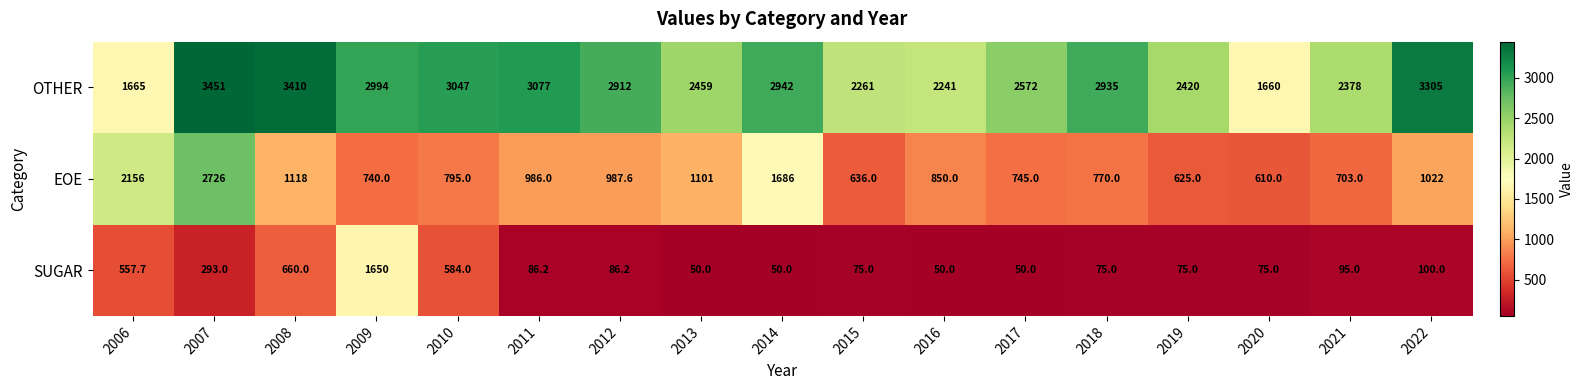

Rank the series by their average value, from lowest to highest.

SUGAR, EOE, OTHER